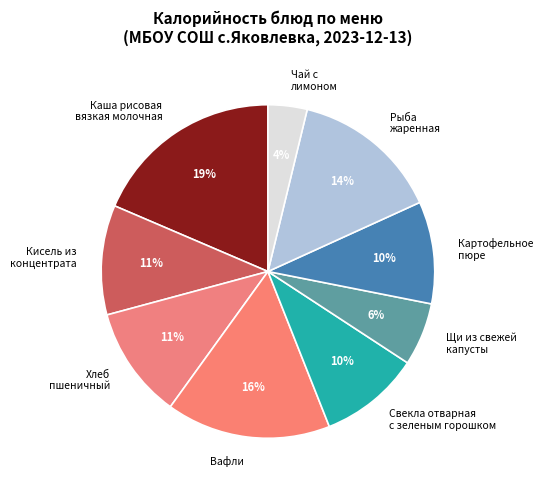

True or false: Щи из свежей капусты accounts for 6% of the total.

True